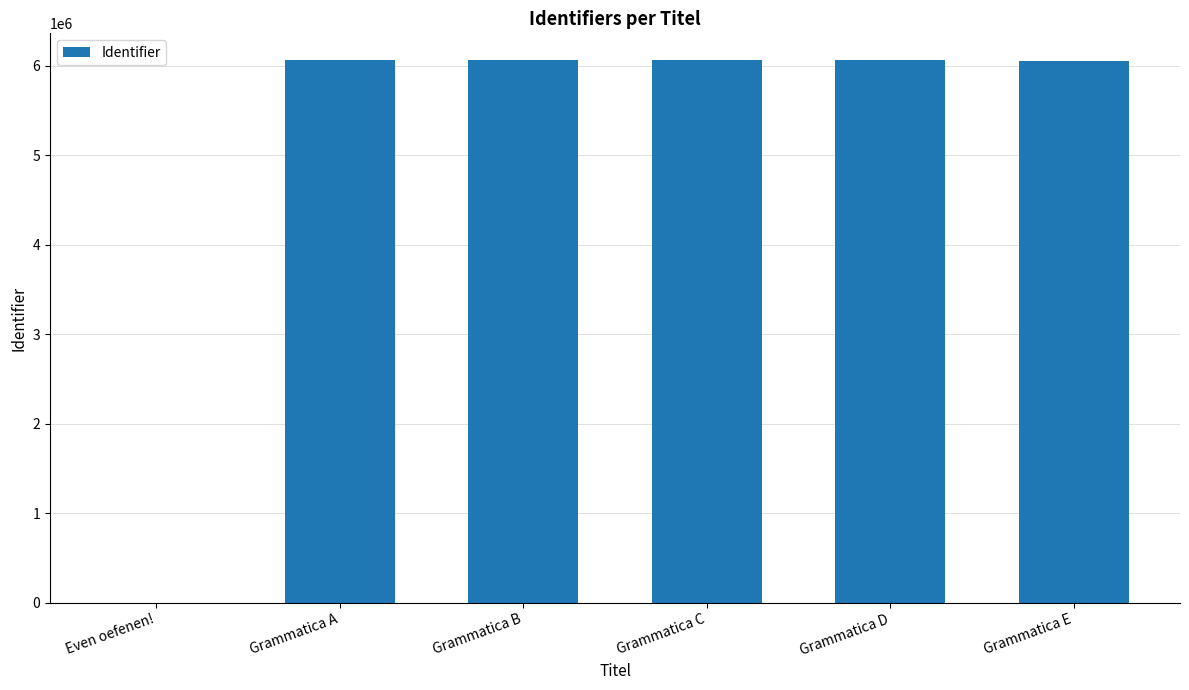

What is the sum of all values?

30300704